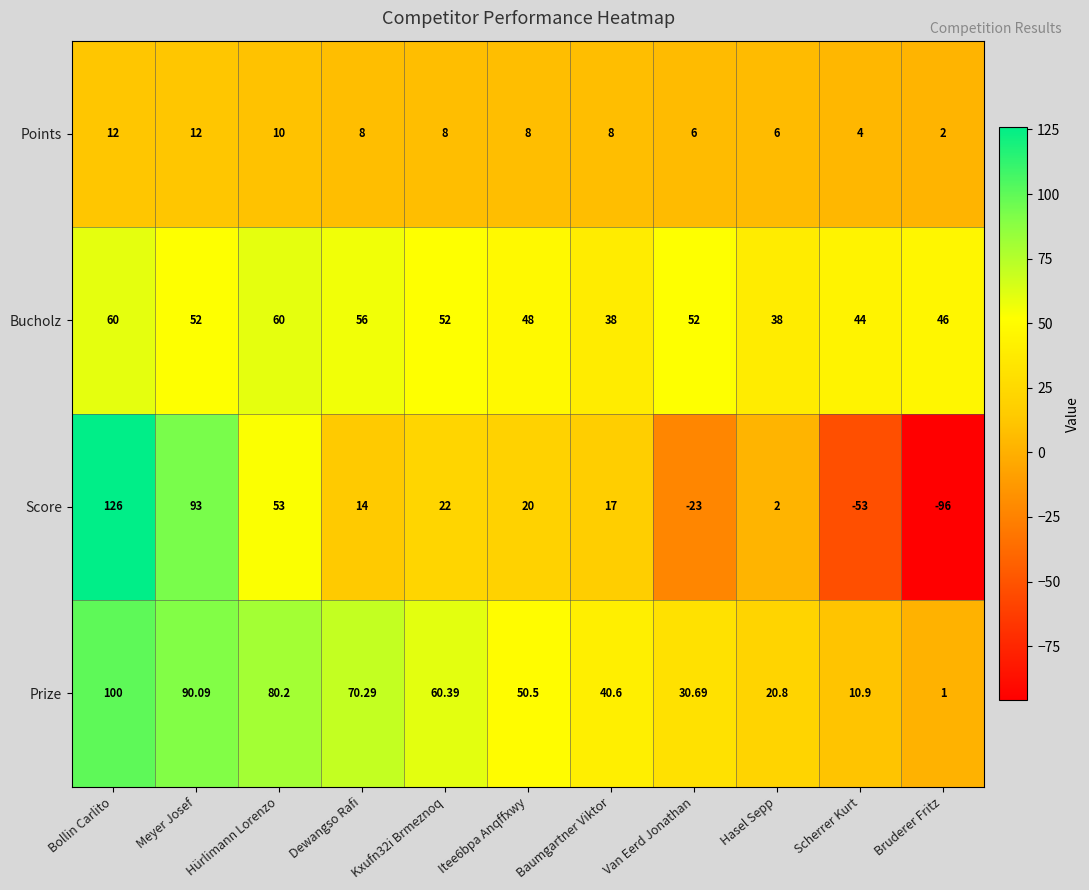

At Van Eerd Jonathan, list the series in order from smallest to largest.

Score, Points, Prize, Bucholz